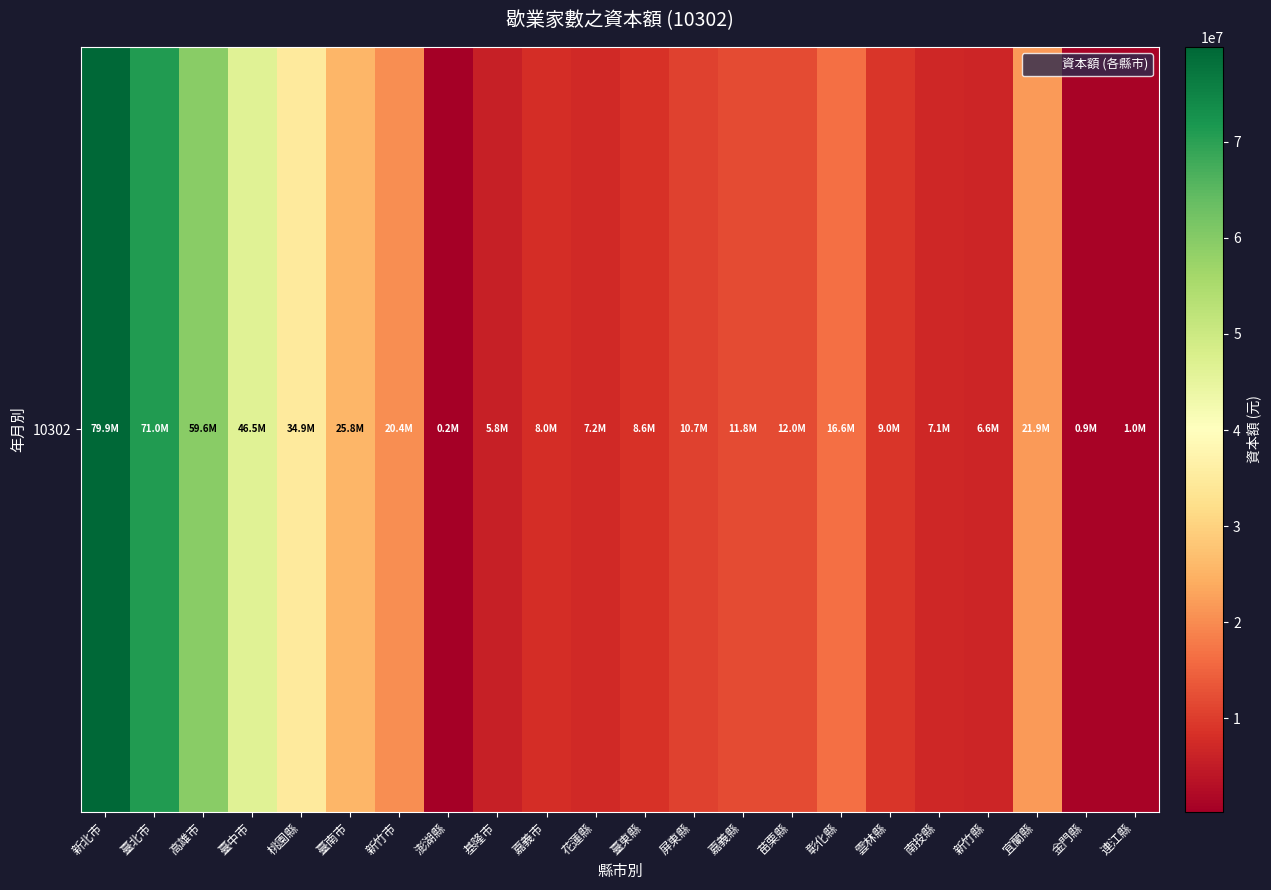

The value at 雲林縣 is 12590840. True or false?

False